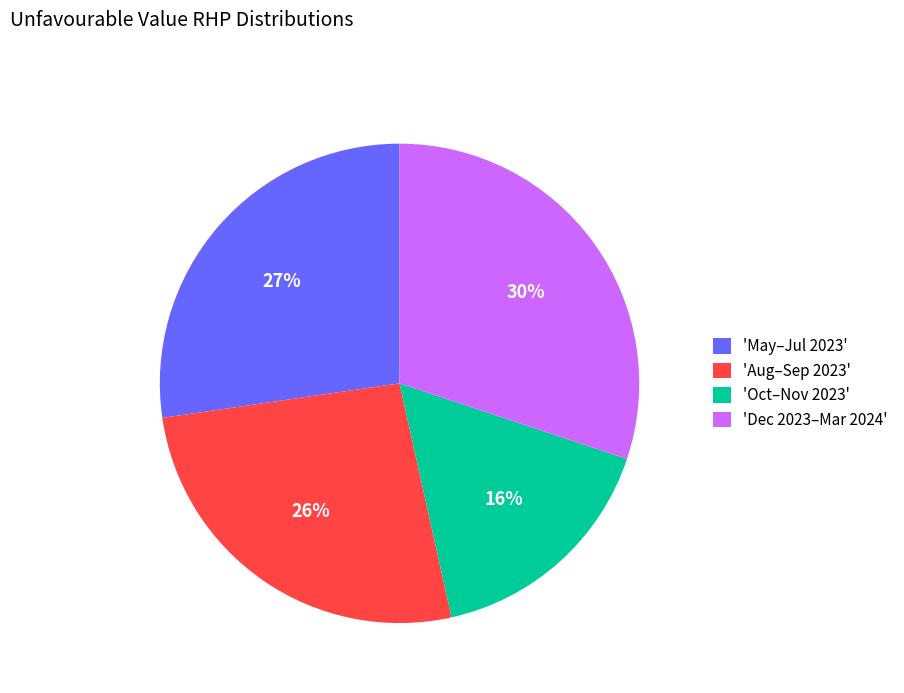

Is it true that 'Dec 2023–Mar 2024' is 30% of the pie?

True